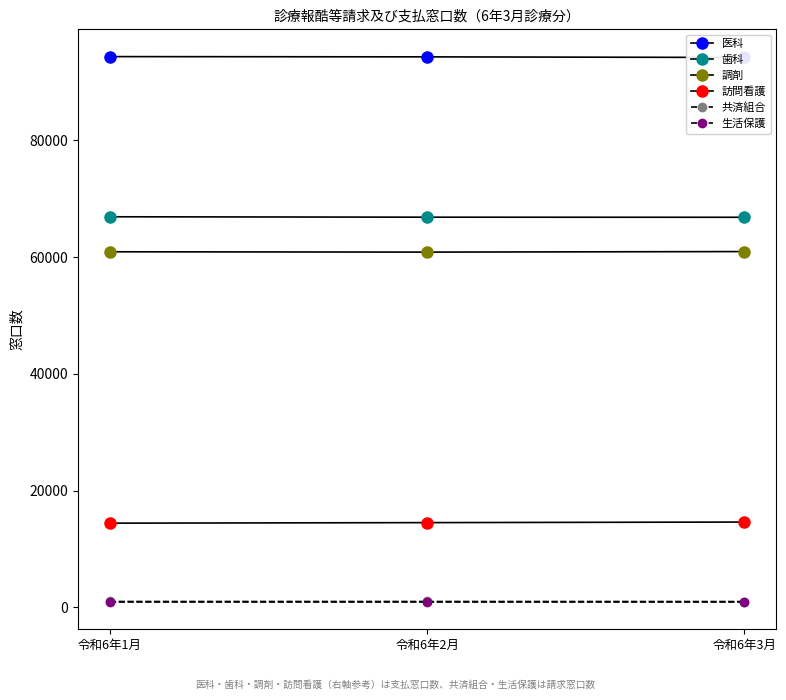

What is the label of the 1st point from the right?

令和6年3月